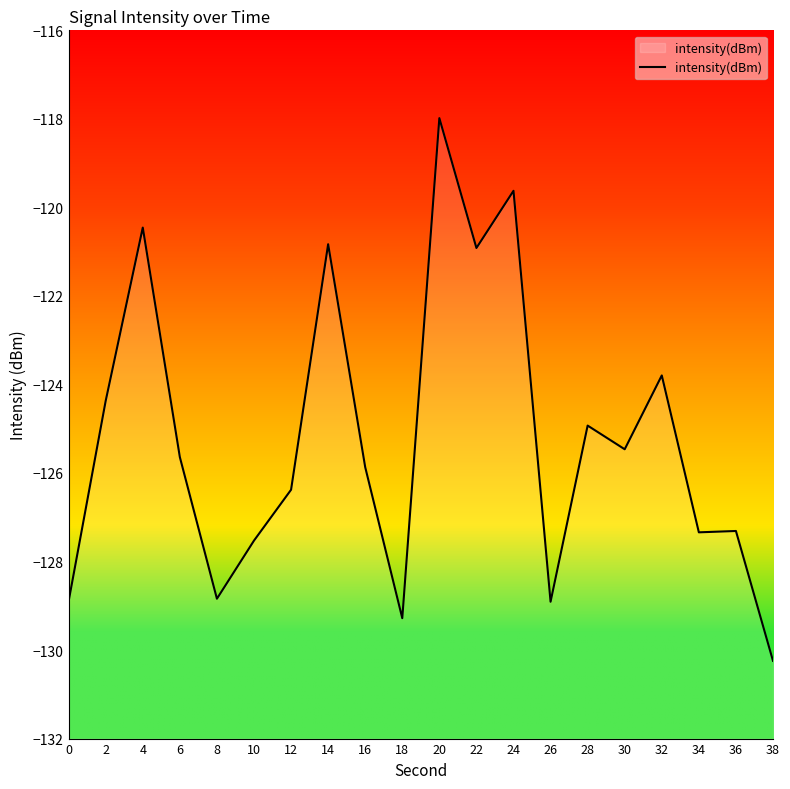

What is the difference between the maximum and minimum values?

12.3